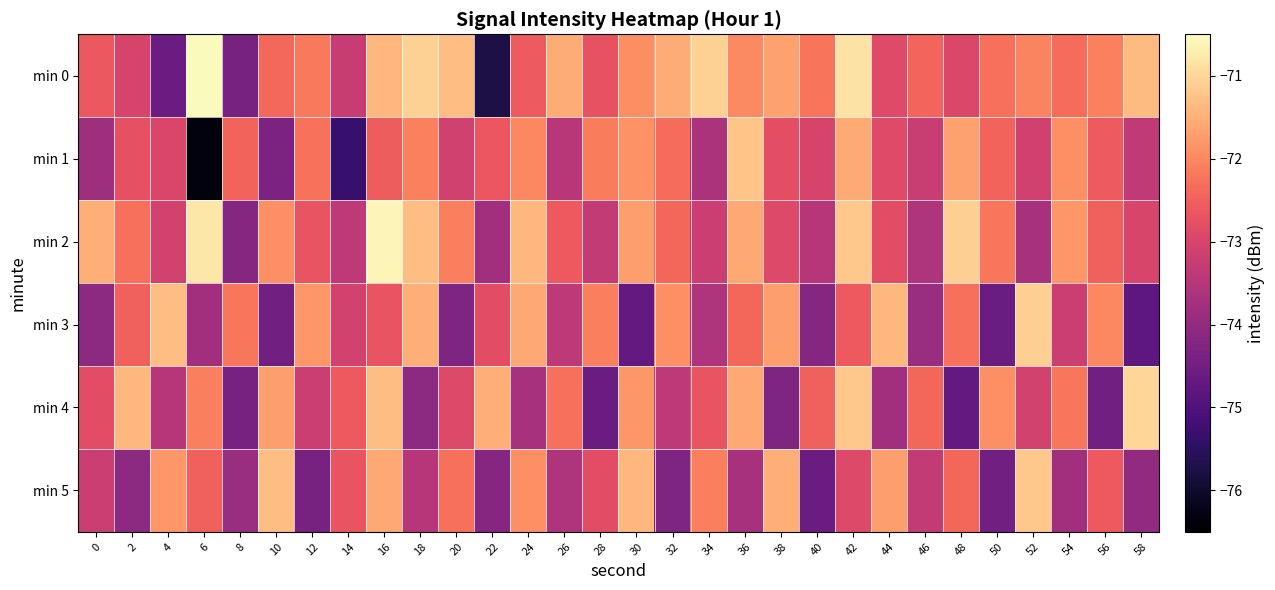

Reading left to right, what are all the values shown in this chart?

min 0: 0=-72.6	2=-73.0	4=-74.6	6=-70.5	8=-74.4	10=-72.4	12=-72.2	14=-73.3	16=-71.4	18=-71.1	20=-71.3	22=-75.7	24=-72.6	26=-71.5	28=-72.7	30=-71.9	32=-71.5	34=-71.1	36=-72.0	38=-71.7	40=-72.2	42=-70.8	44=-72.9	46=-72.4	48=-73.0	50=-72.3	52=-72.0	54=-72.3	56=-72.1	58=-71.4
min 1: 0=-73.8	2=-72.8	4=-73.0	6=-76.4	8=-72.5	10=-74.3	12=-72.3	14=-75.3	16=-72.5	18=-72.1	20=-73.1	22=-72.7	24=-72.0	26=-73.5	28=-72.1	30=-71.9	32=-72.3	34=-73.7	36=-71.2	38=-72.8	40=-73.0	42=-71.6	44=-72.9	46=-73.2	48=-71.7	50=-72.5	52=-73.1	54=-71.9	56=-72.6	58=-73.3
min 2: 0=-71.5	2=-72.3	4=-73.1	6=-70.8	8=-74.2	10=-71.9	12=-72.7	14=-73.4	16=-70.6	18=-71.3	20=-72.1	22=-73.8	24=-71.4	26=-72.6	28=-73.3	30=-71.7	32=-72.4	34=-73.2	36=-71.6	38=-72.9	40=-73.5	42=-71.2	44=-72.8	46=-73.6	48=-71.1	50=-72.2	52=-73.7	54=-71.8	56=-72.5	58=-73.0
min 3: 0=-74.1	2=-72.5	4=-71.3	6=-73.8	8=-72.2	10=-74.5	12=-71.8	14=-73.1	16=-72.7	18=-71.5	20=-74.3	22=-72.8	24=-71.6	26=-73.4	28=-72.1	30=-74.7	32=-71.9	34=-73.6	36=-72.4	38=-71.7	40=-74.2	42=-72.6	44=-71.4	46=-73.9	48=-72.3	50=-74.6	52=-71.1	54=-73.2	56=-72.0	58=-74.8
min 4: 0=-72.8	2=-71.4	4=-73.5	6=-72.1	8=-74.4	10=-71.7	12=-73.2	14=-72.6	16=-71.3	18=-74.1	20=-72.9	22=-71.5	24=-73.7	26=-72.3	28=-74.6	30=-71.8	32=-73.4	34=-72.7	36=-71.6	38=-74.3	40=-72.5	42=-71.2	44=-73.8	46=-72.4	48=-74.7	50=-71.9	52=-73.1	54=-72.2	56=-74.5	58=-71.0
min 5: 0=-73.2	2=-74.1	4=-71.8	6=-72.5	8=-73.9	10=-71.3	12=-74.4	14=-72.7	16=-71.6	18=-73.5	20=-72.3	22=-74.2	24=-71.9	26=-73.6	28=-72.8	30=-71.4	32=-74.3	34=-72.1	36=-73.7	38=-71.5	40=-74.6	42=-72.9	44=-71.7	46=-73.3	48=-72.4	50=-74.5	52=-71.2	54=-73.8	56=-72.6	58=-74.0